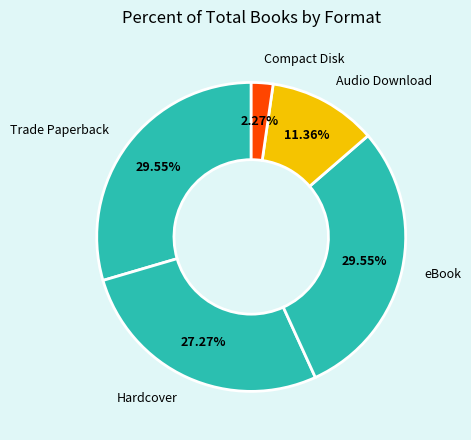

Between Compact Disk and Hardcover, which is larger?

Hardcover